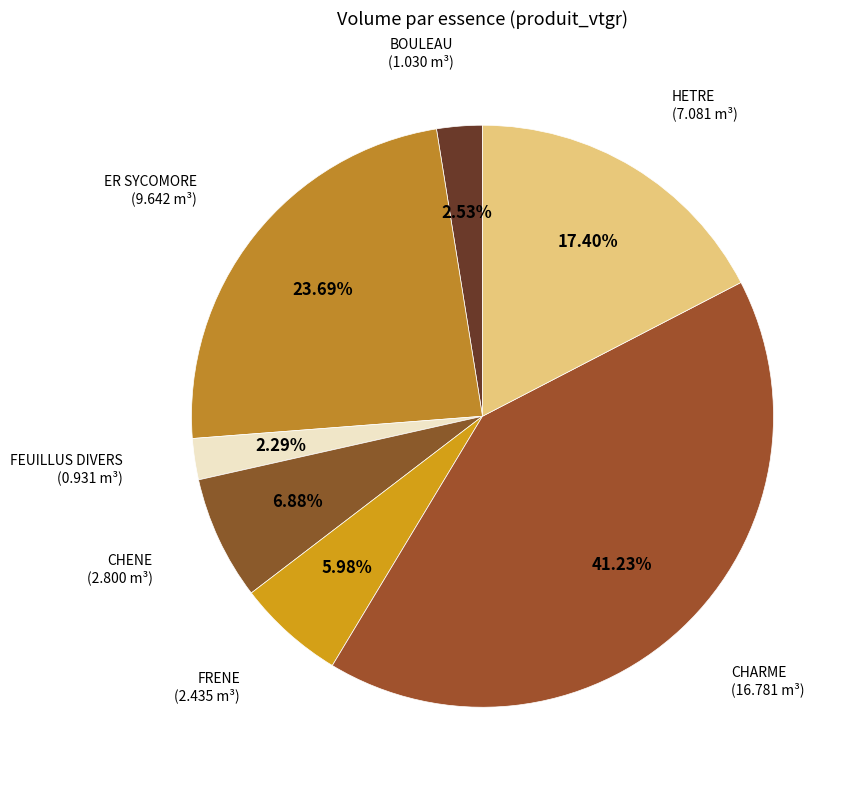

The HETRE slice represents 17% of the pie. True or false?

True